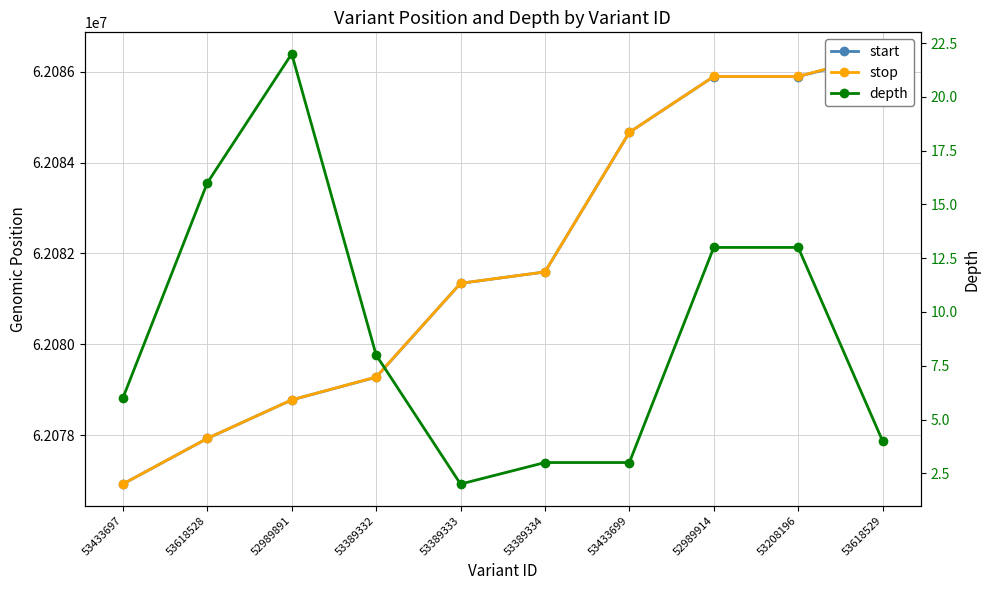

List the labels in order of stop value, smallest first.

53433697, 53618528, 52989891, 53389332, 53389333, 53389334, 53433699, 52989914, 53208196, 53618529